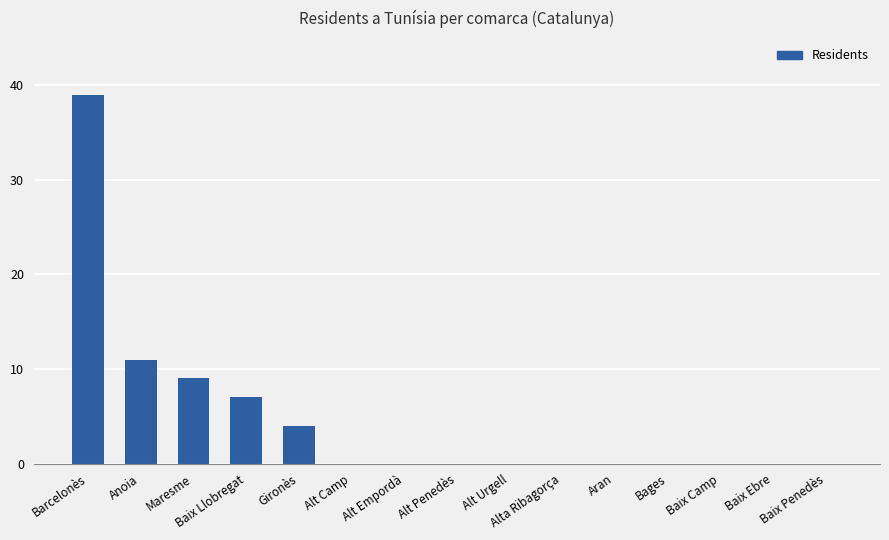

Where is the data nearest to the value 19?

Anoia